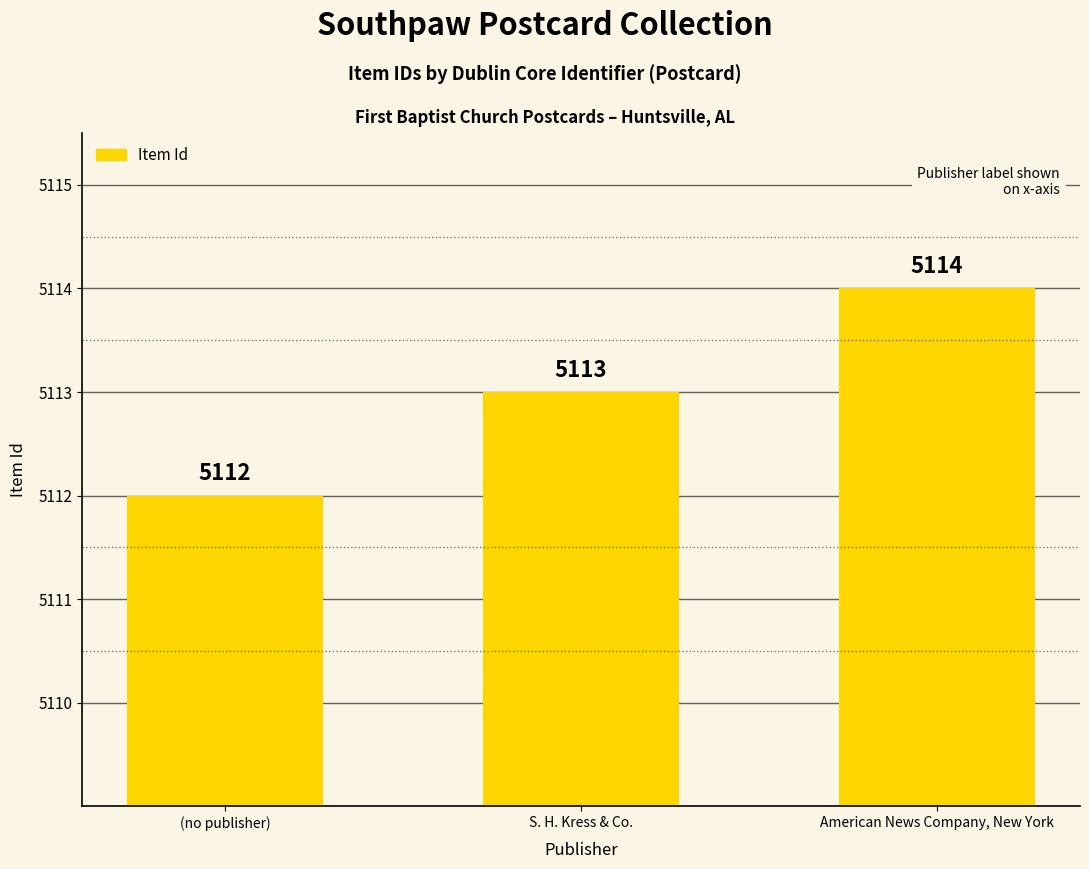

List the labels in order of value, smallest first.

(no publisher), S. H. Kress & Co., American News Company, New York